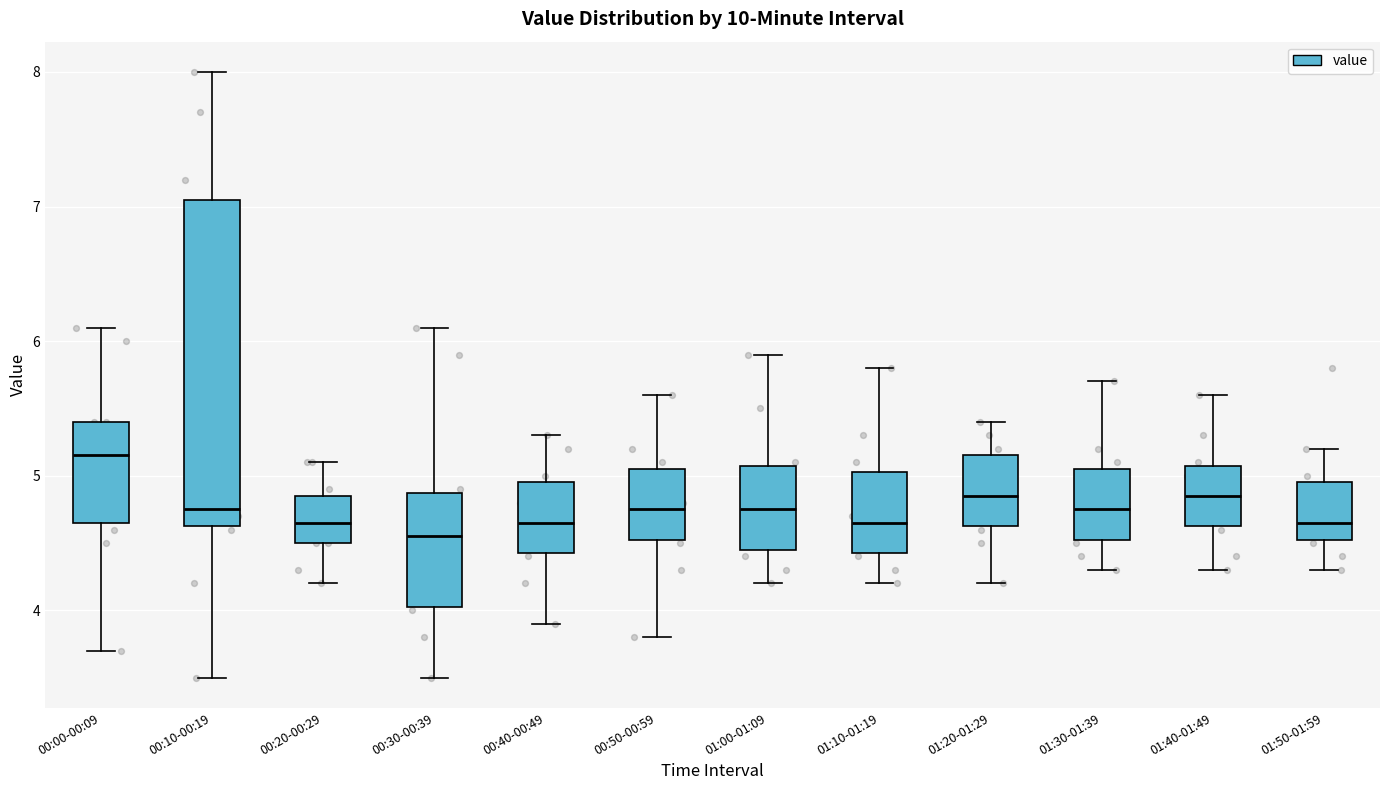

Which box is the tallest, from its lower edge to its upper edge?

00:10-00:19